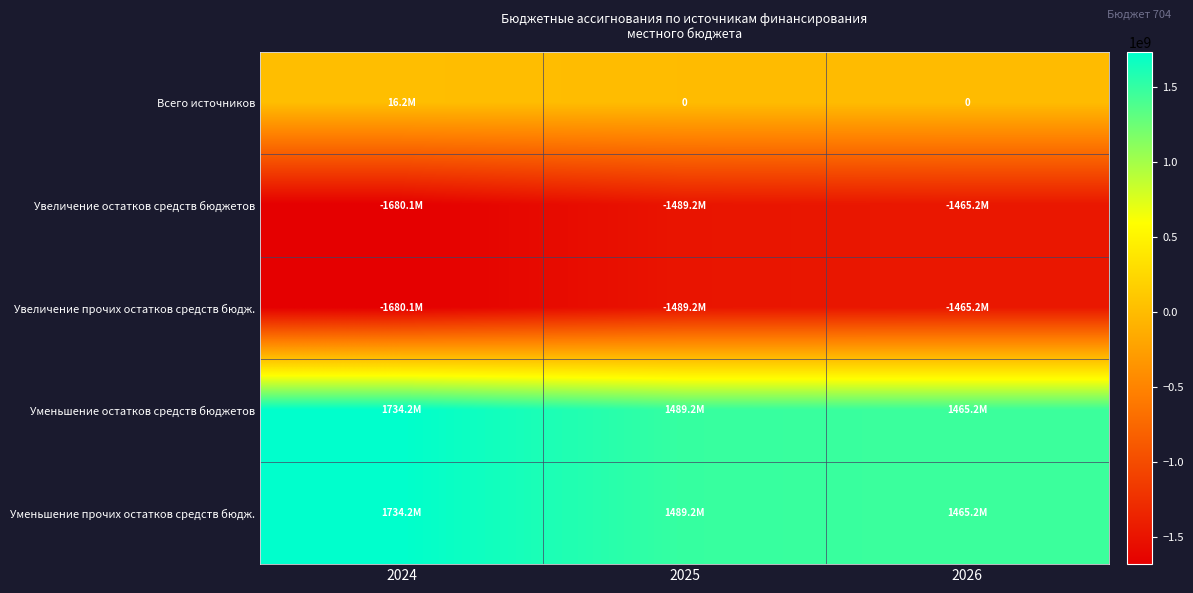

Between 2026 and 2025, which is larger?

2026